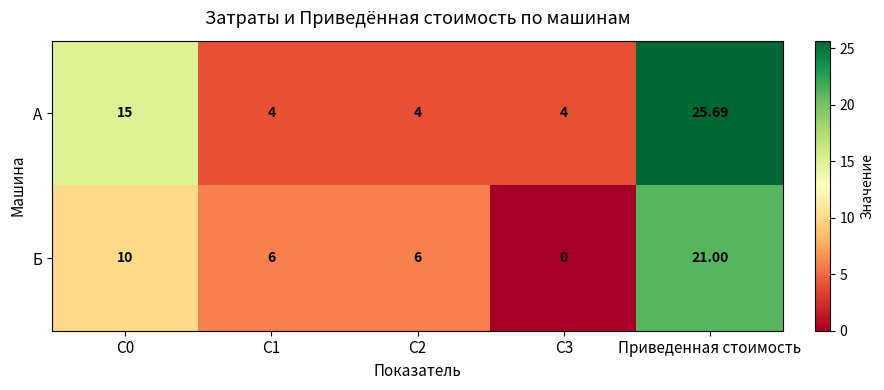

At which category is the sum across all series the highest?

Приведенная стоимость